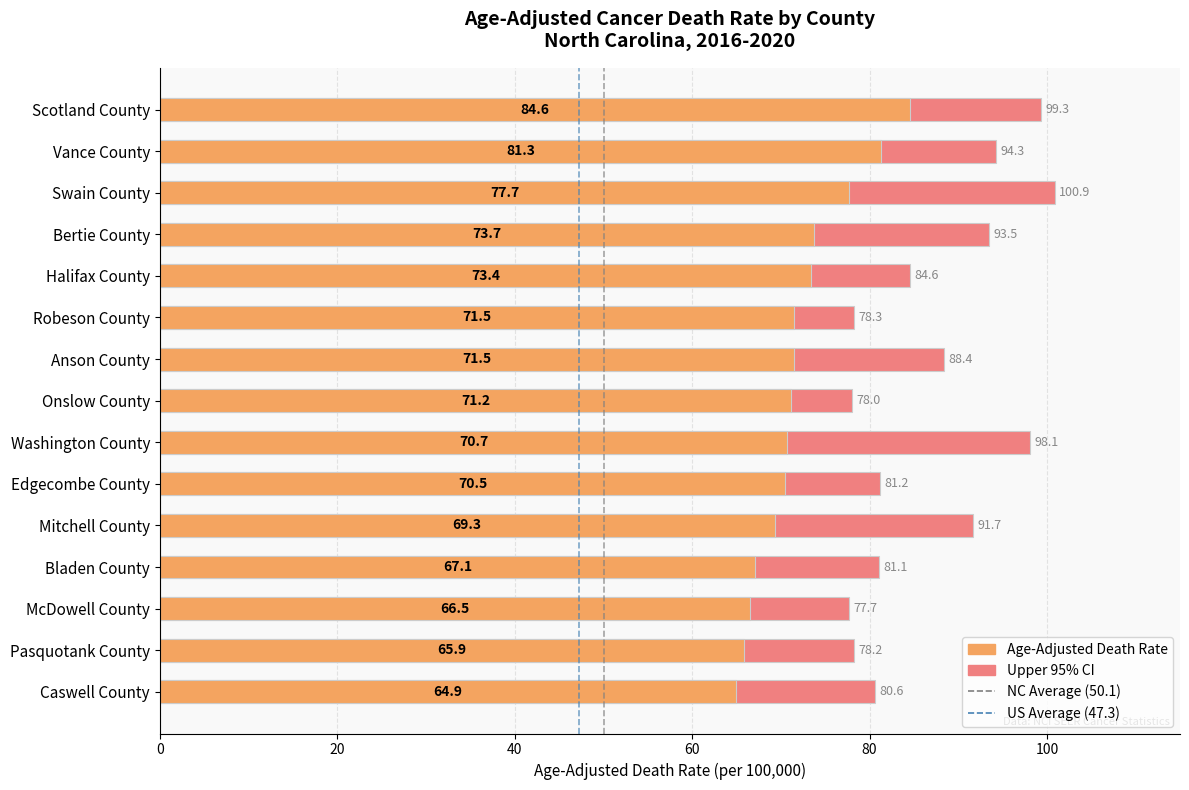

Is the value of Age-Adjusted Death Rate at Anson County greater than the value of Upper CI at Halifax County?

No